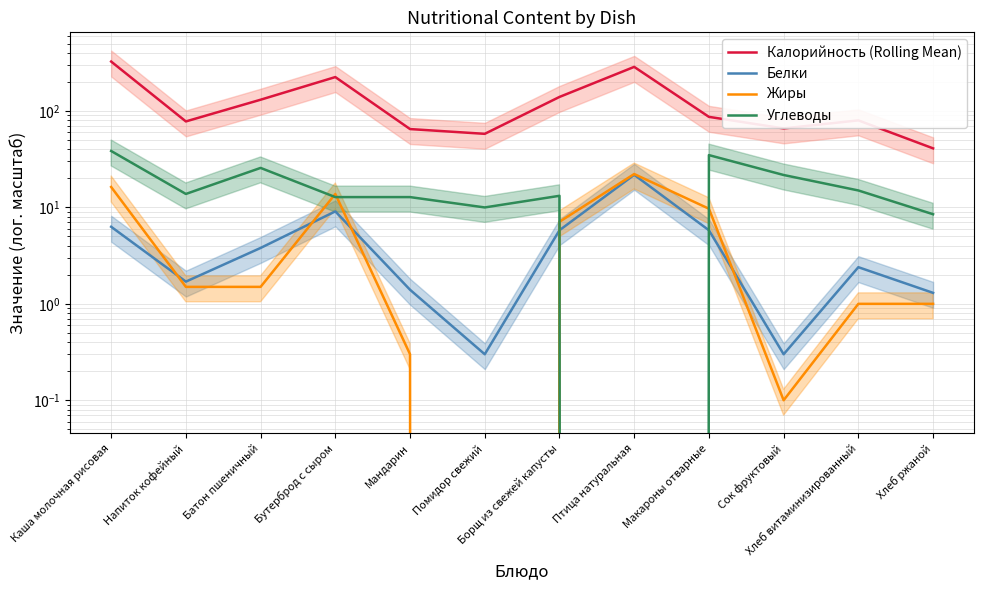

At which category does Жиры reach its first local peak?

Бутерброд с сыром